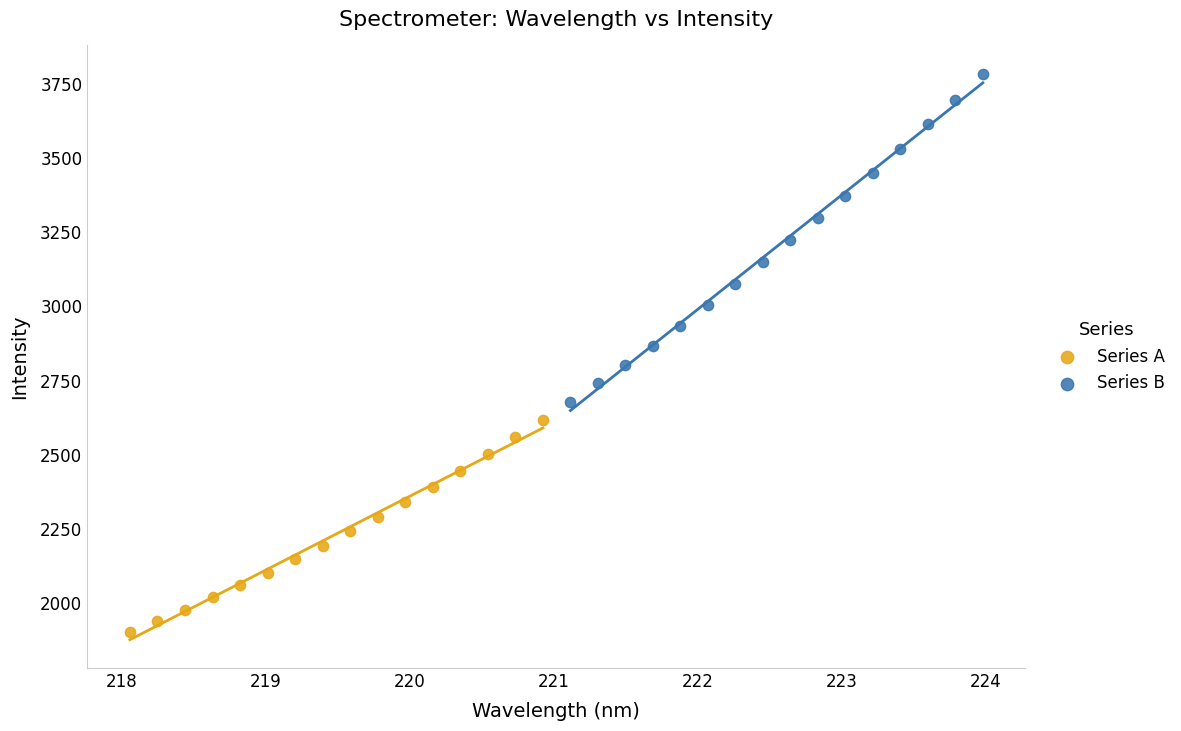

Which series has the largest Y range (max minus min)?

Series B